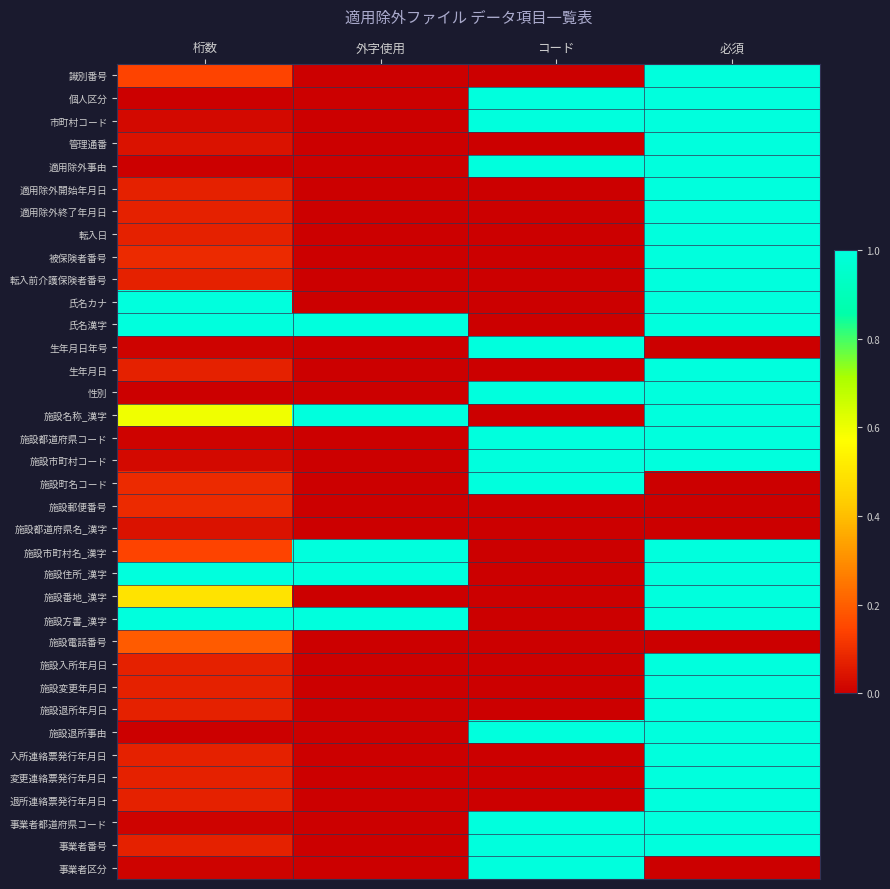

Rank the series at 必須 from highest to lowest value.

識別番号, 個人区分, 市町村コード, 管理通番, 適用除外事由, 適用除外開始年月日, 適用除外終了年月日, 転入日, 被保険者番号, 転入前介護保険者番号, 氏名カナ, 氏名漢字, 生年月日, 性別, 施設名称_漢字, 施設都道府県コード, 施設市町村コード, 施設市町村名_漢字, 施設住所_漢字, 施設番地_漢字, 施設方書_漢字, 施設入所年月日, 施設変更年月日, 施設退所年月日, 施設退所事由, 入所連絡票発行年月日, 変更連絡票発行年月日, 退所連絡票発行年月日, 事業者都道府県コード, 事業者番号, 生年月日年号, 施設町名コード, 施設郵便番号, 施設都道府県名_漢字, 施設電話番号, 事業者区分